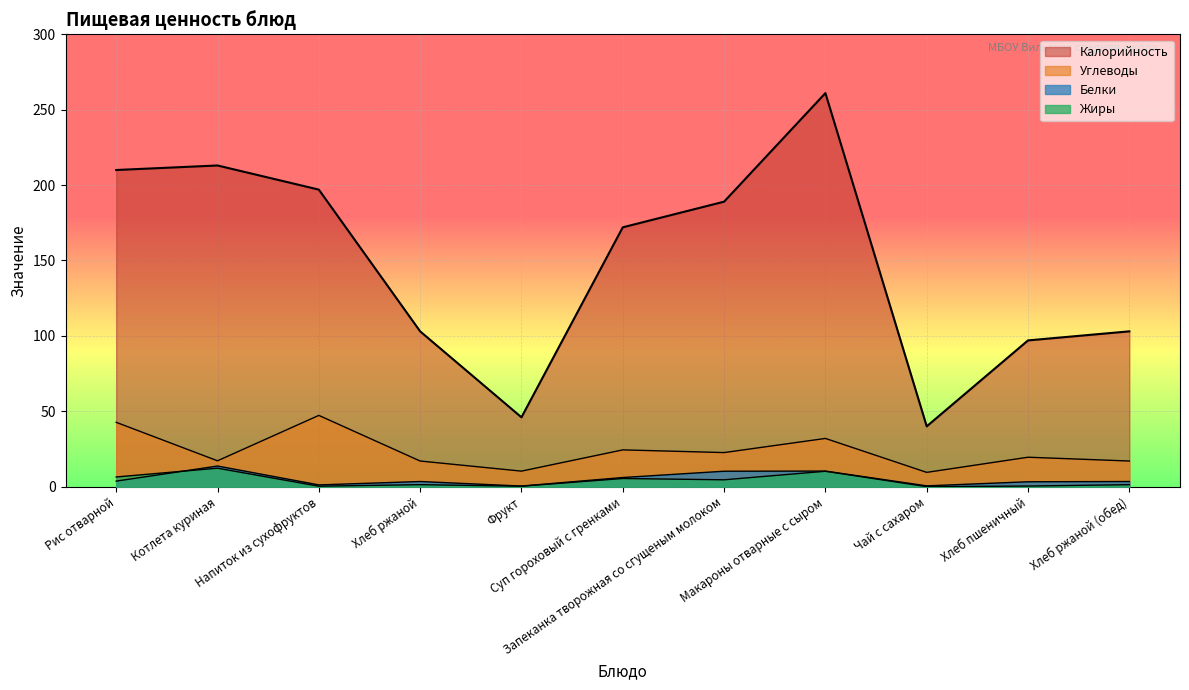

Which category has the highest value in the Белки series?

Котлета куриная